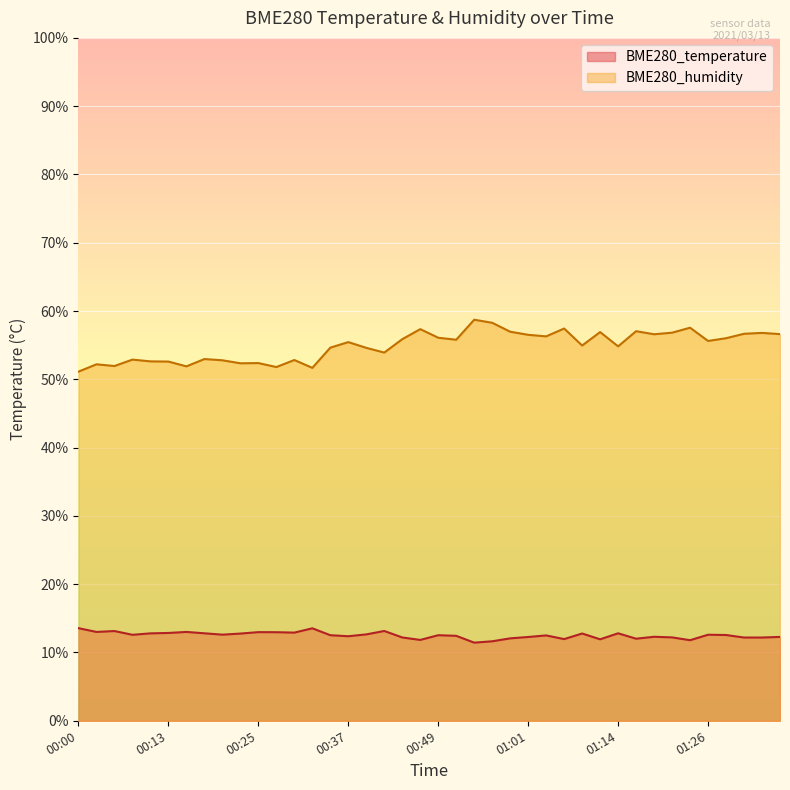

The BME280_temperature series shows 18.6 at 01:09. True or false?

False